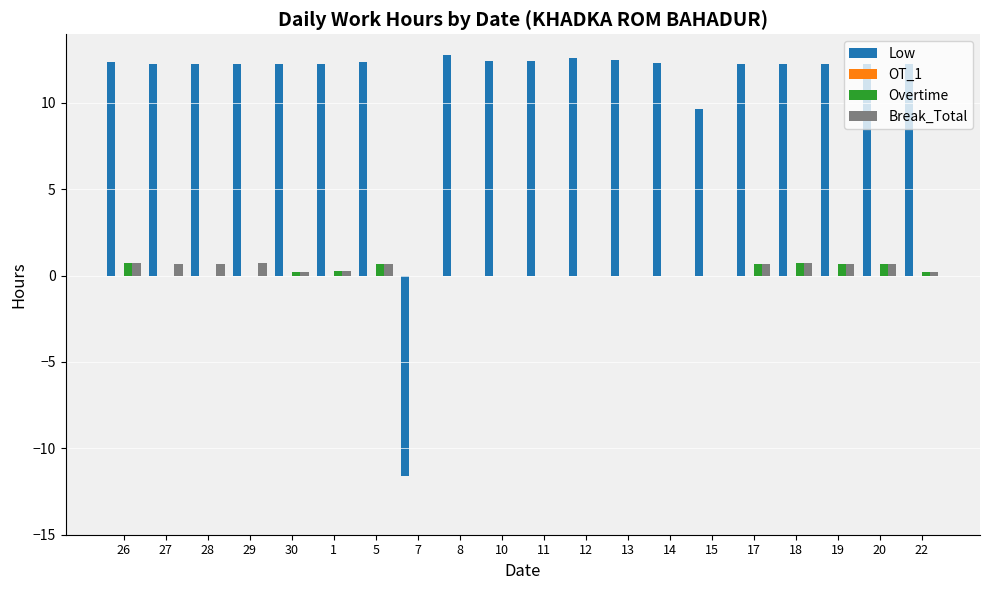

True or false: Overtime has a value of 0.0 at 8.

True